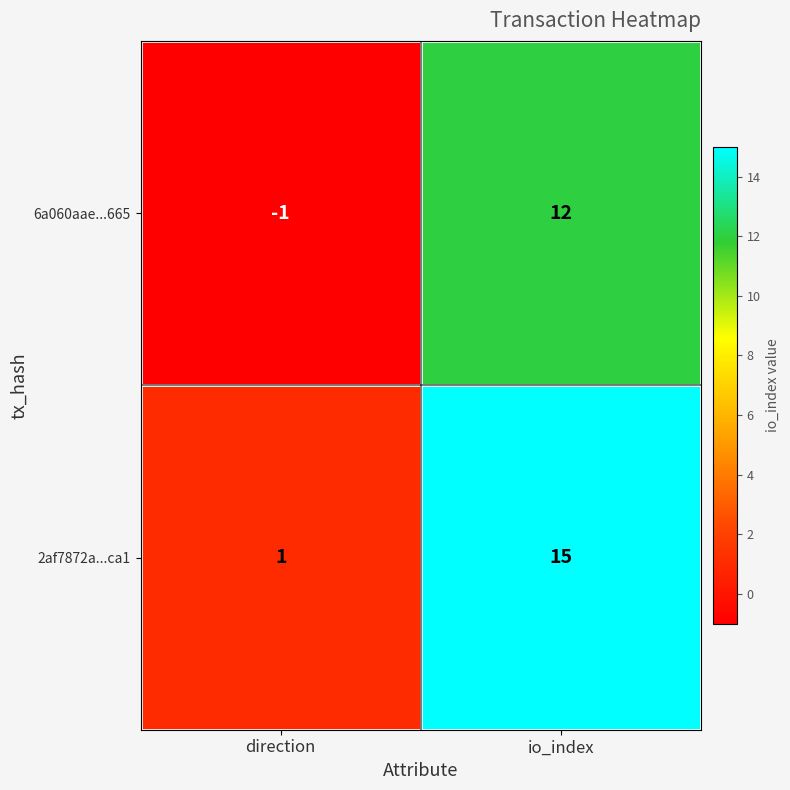

What is the sum of the 6a060aae...665 values at direction and io_index?

11